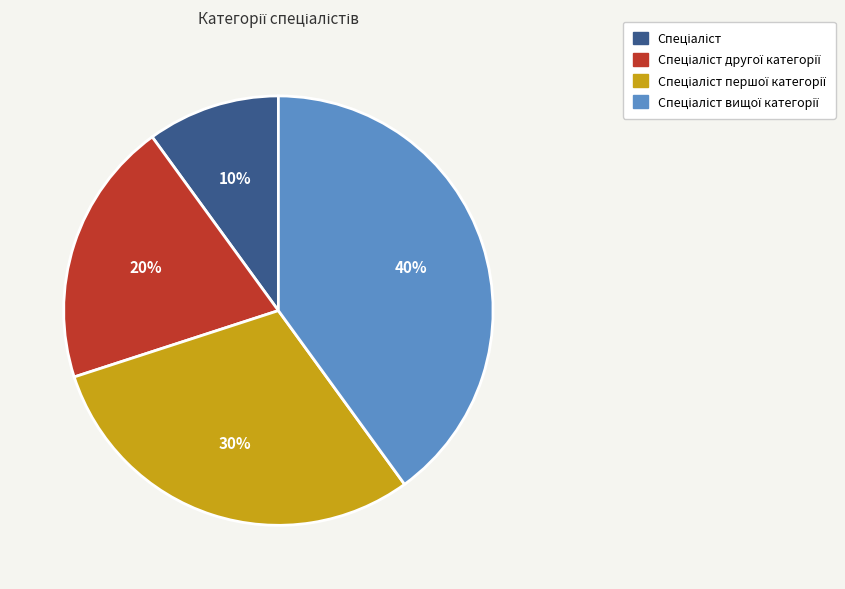

To the nearest percent, what is the difference between the largest and smallest slice percentages?

30%